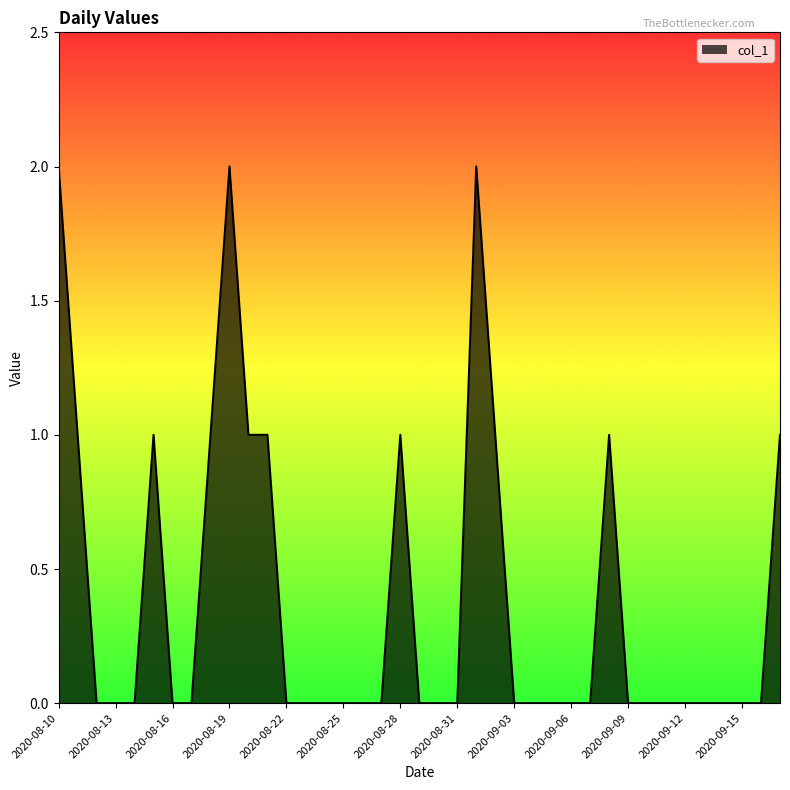

How many interior local peaks (higher than both neighbors) does the data have?

5